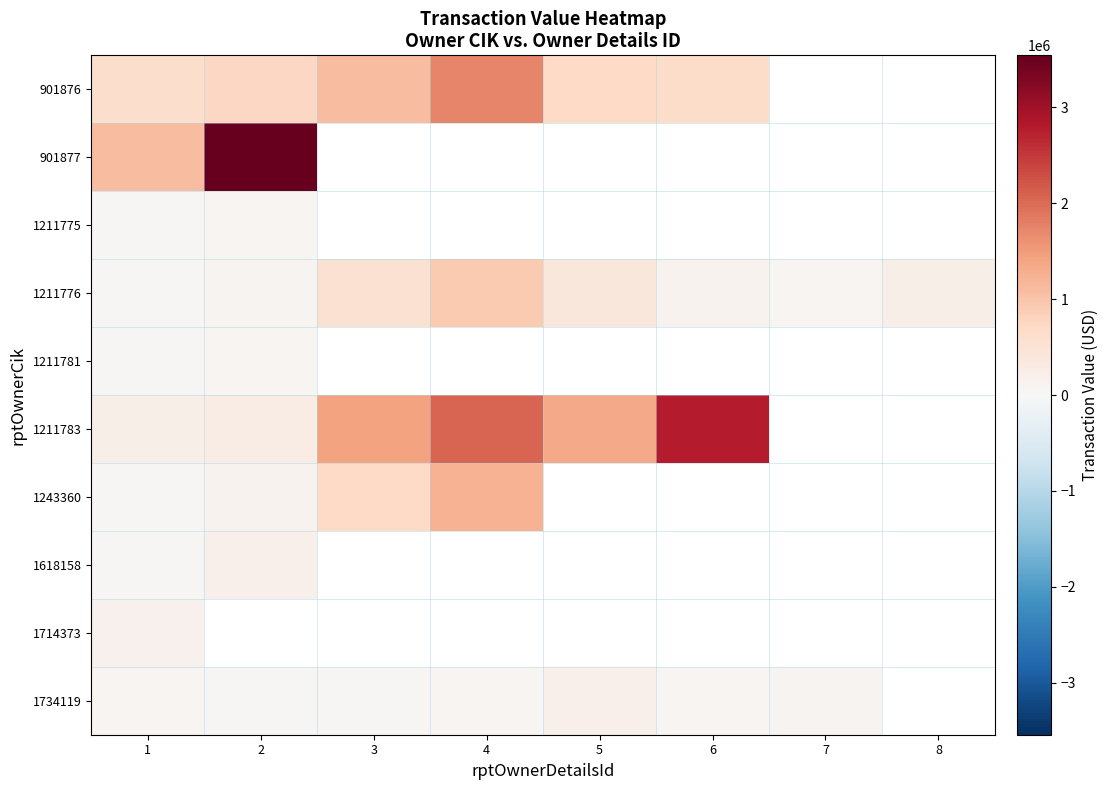

At which category does the chart reach its minimum across all series?

2